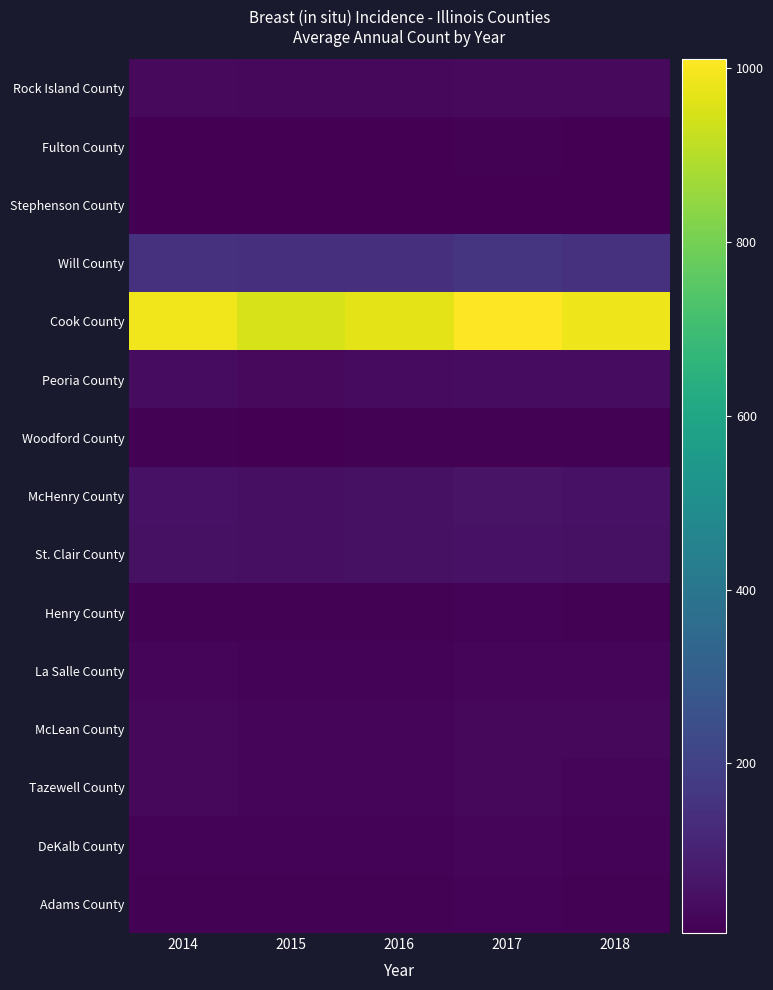

Which series has the widest spread of values?

Cook County